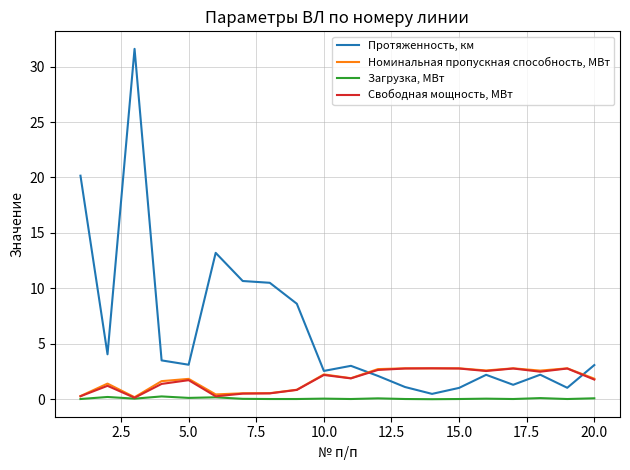

Which series has the largest range (max minus min)?

Протяженность, км